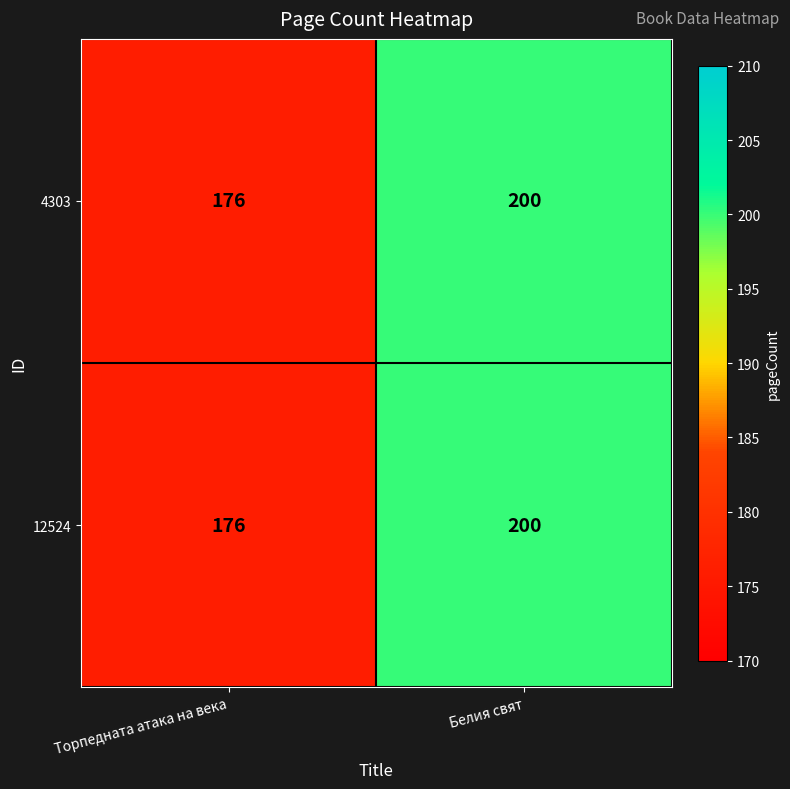

Reading left to right, list all the values displayed in this chart.

4303: 176	200
12524: 176	200